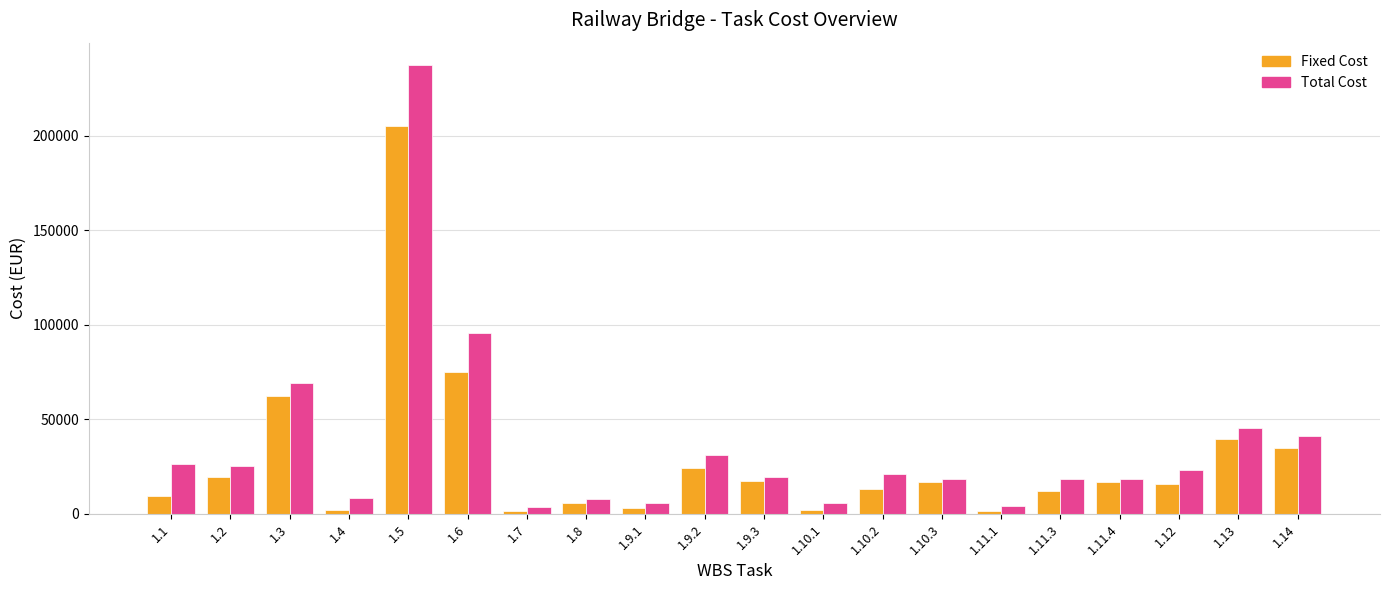

Which series has the widest spread of values?

Total Cost